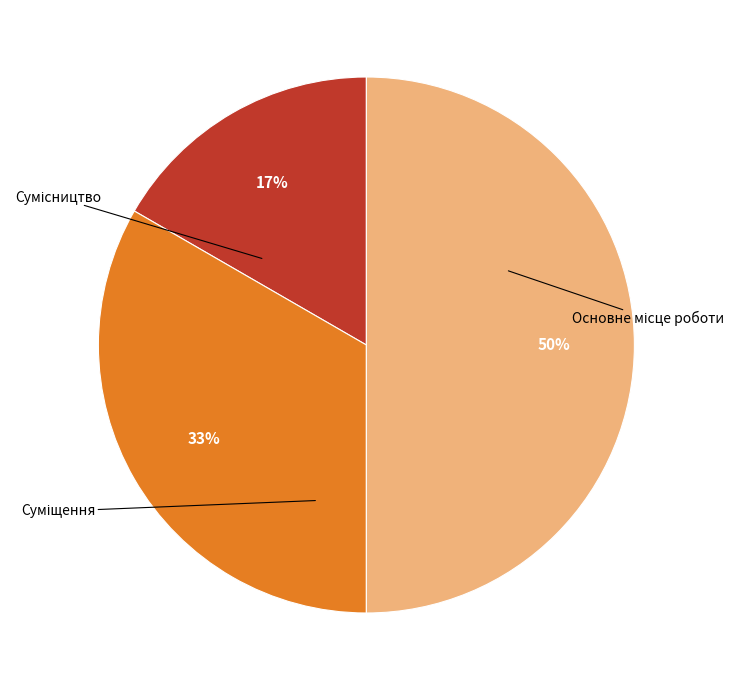

Do Основне місце роботи and Суміщення together represent more than half of the pie?

No